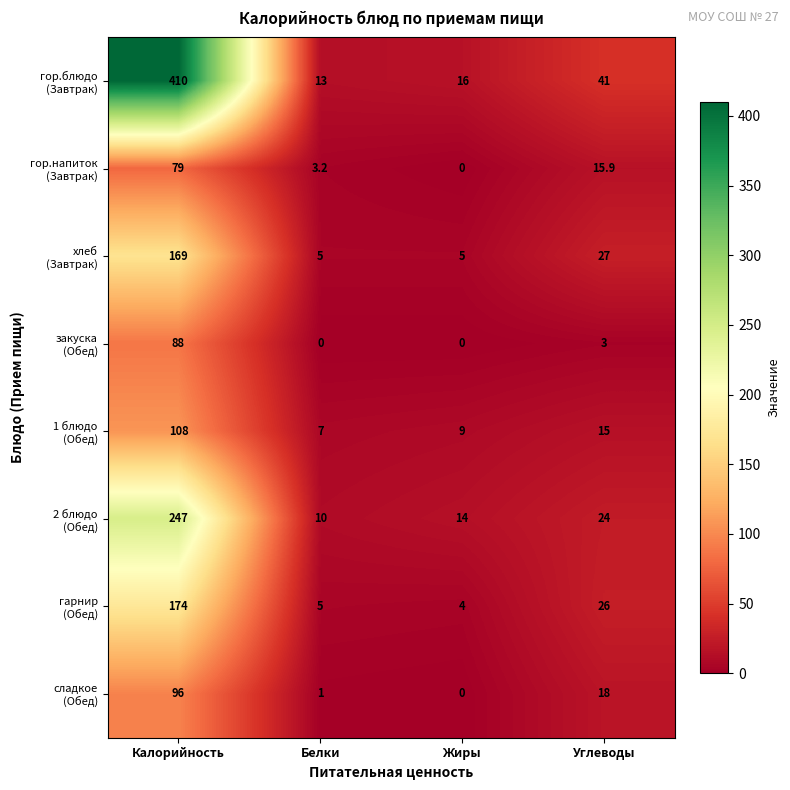

What is the greatest value displayed?

410.0